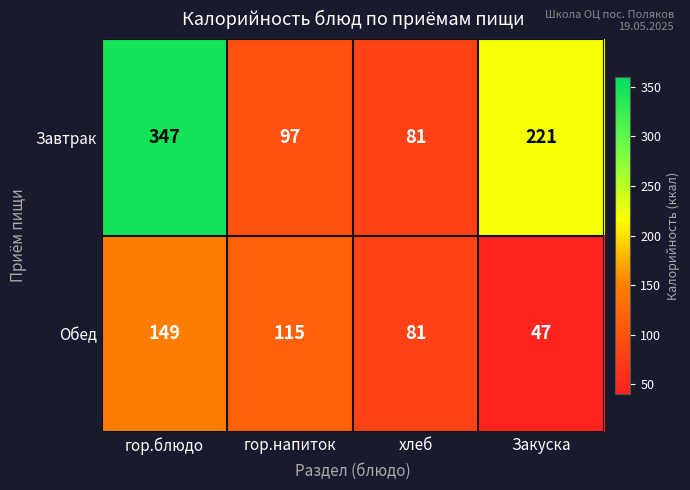

Where does the Завтрак series first go above 221?

гор.блюдо